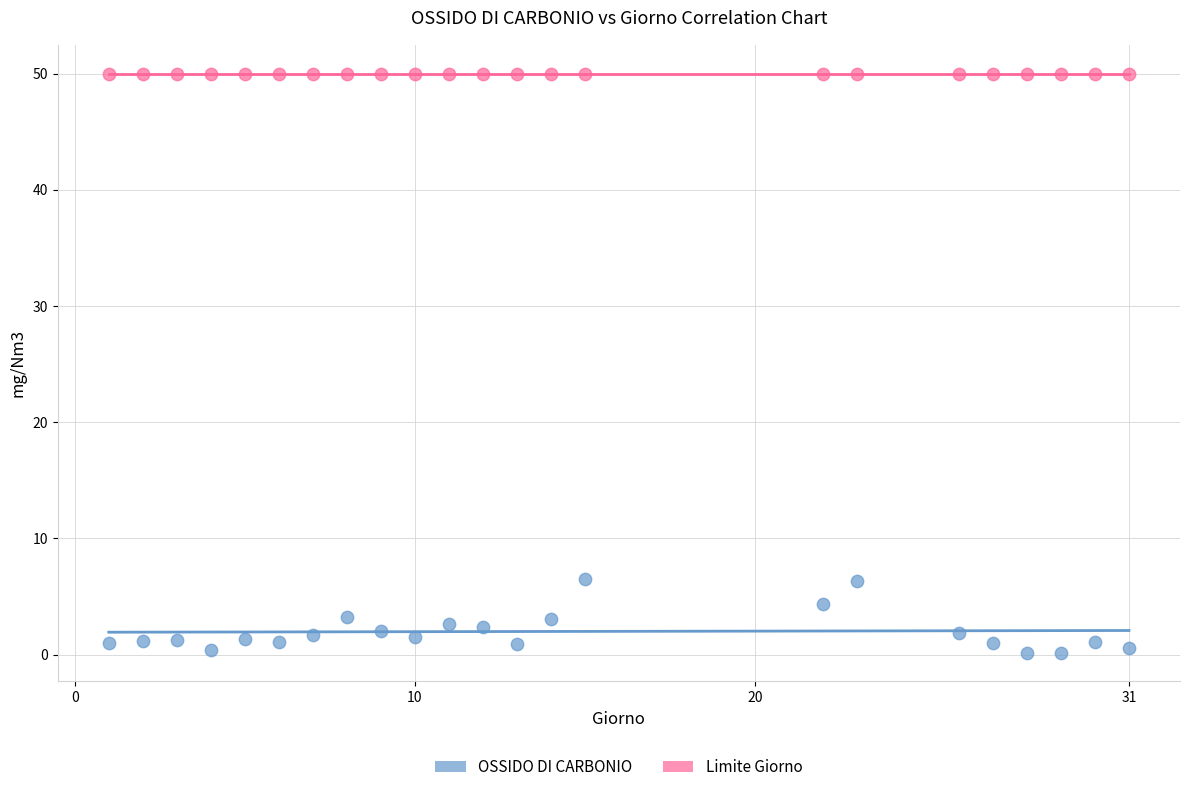

Which series reaches the maximum Y coordinate?

Limite Giorno